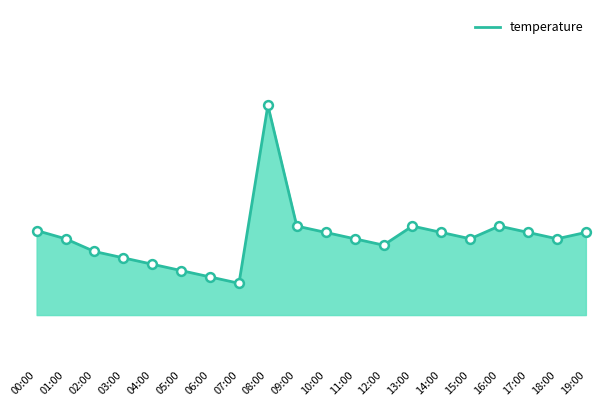

What is the change in value from 15:00 to 17:00?

+0.1